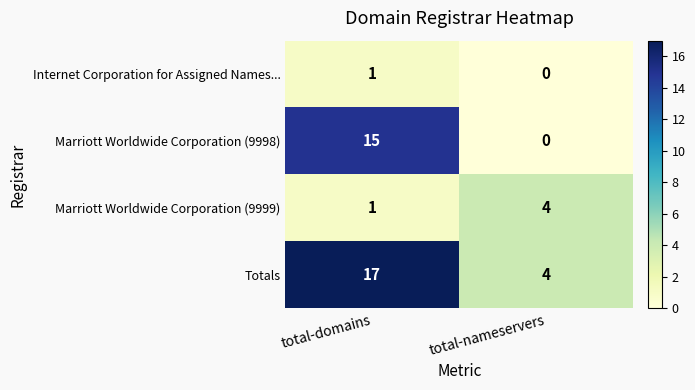

At which category is the sum across all series the highest?

total-domains